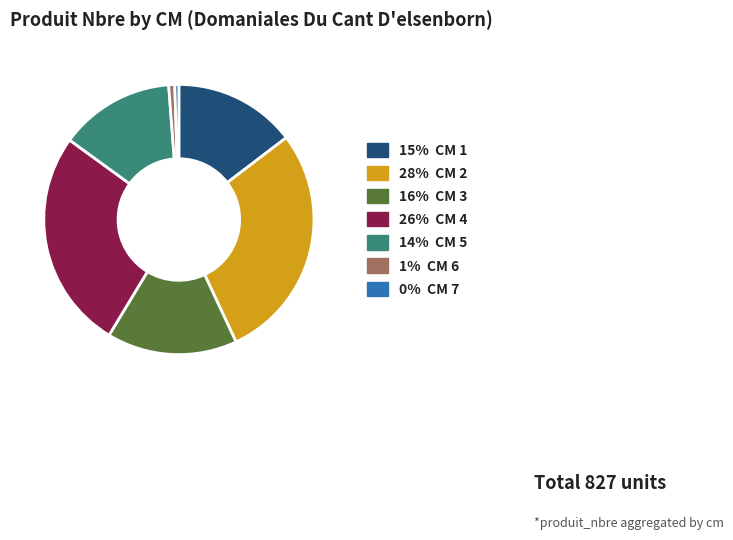

What is the largest slice in the pie chart?

28% CM 2